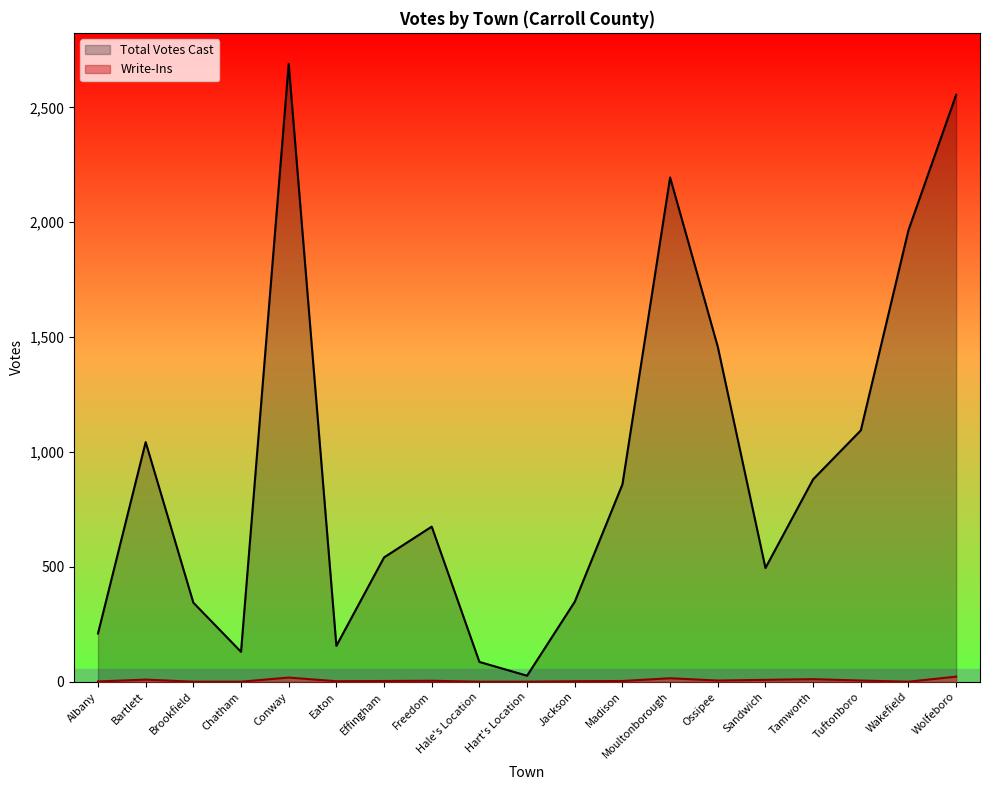

At which label is Write-Ins closest to 11?

Tamworth